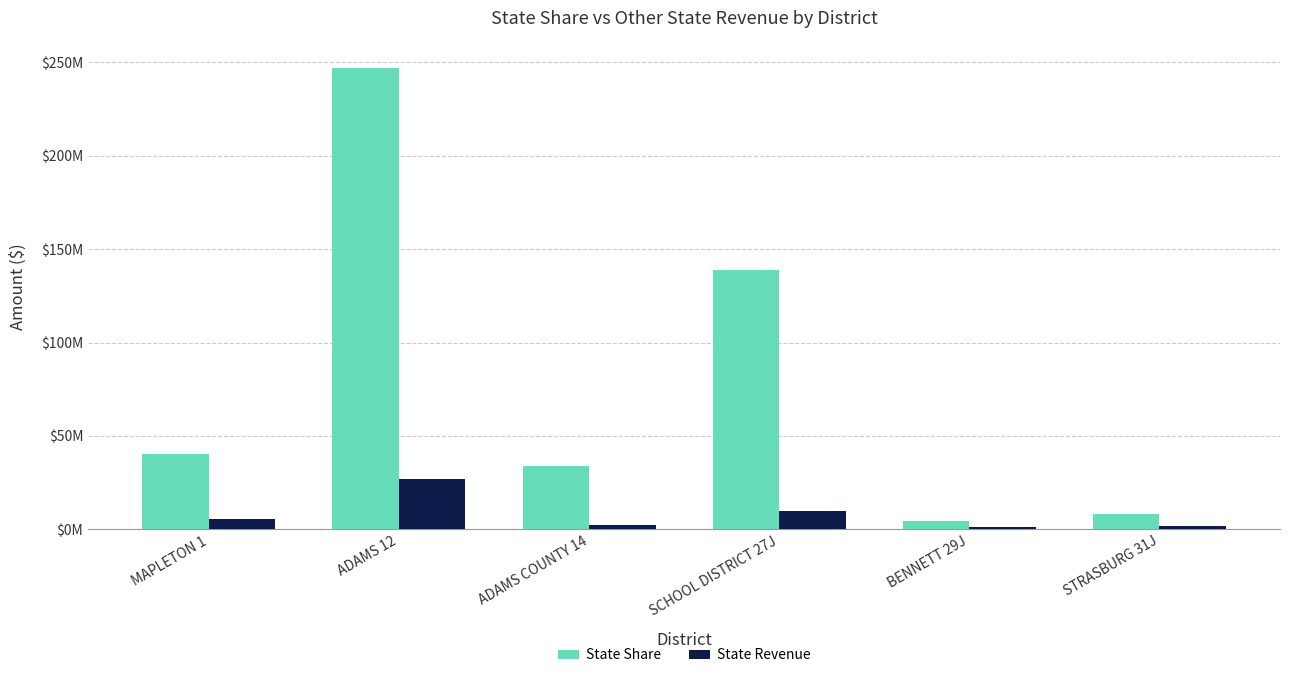

Does the chart contain any negative values?

No